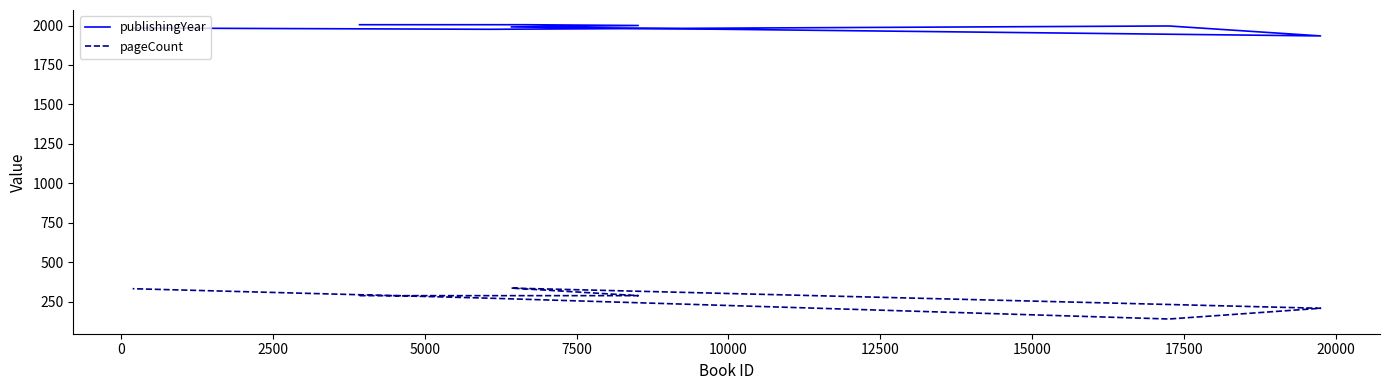

Is the value of pageCount at 0 greater than the value of publishingYear at 0?

No